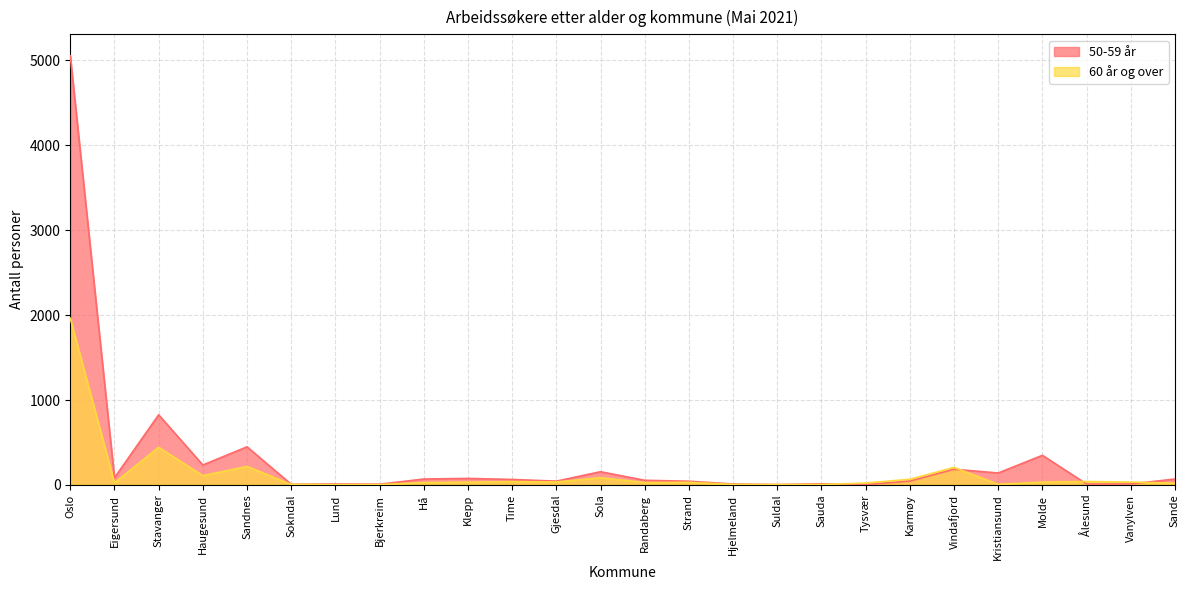

True or false: the data shows 6 at Bjerkreim.

False